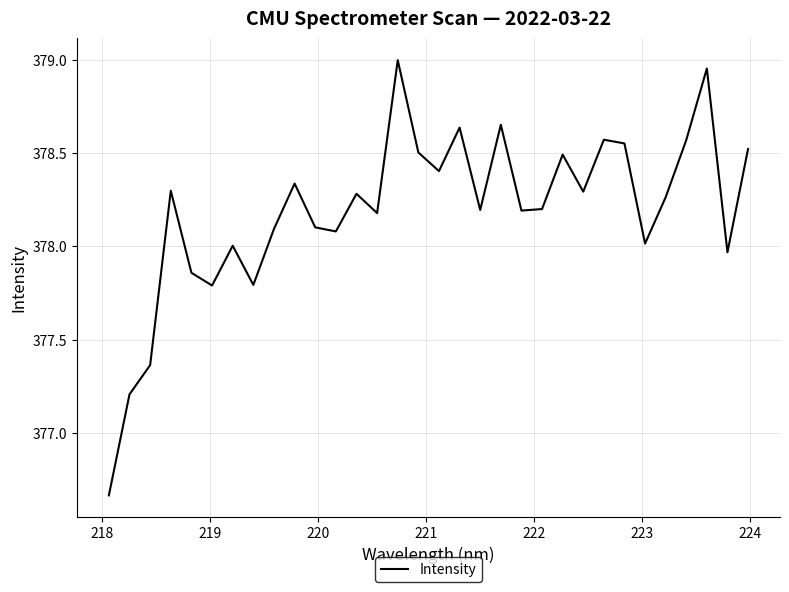

True or false: the data has more than 0 interior local peaks.

True